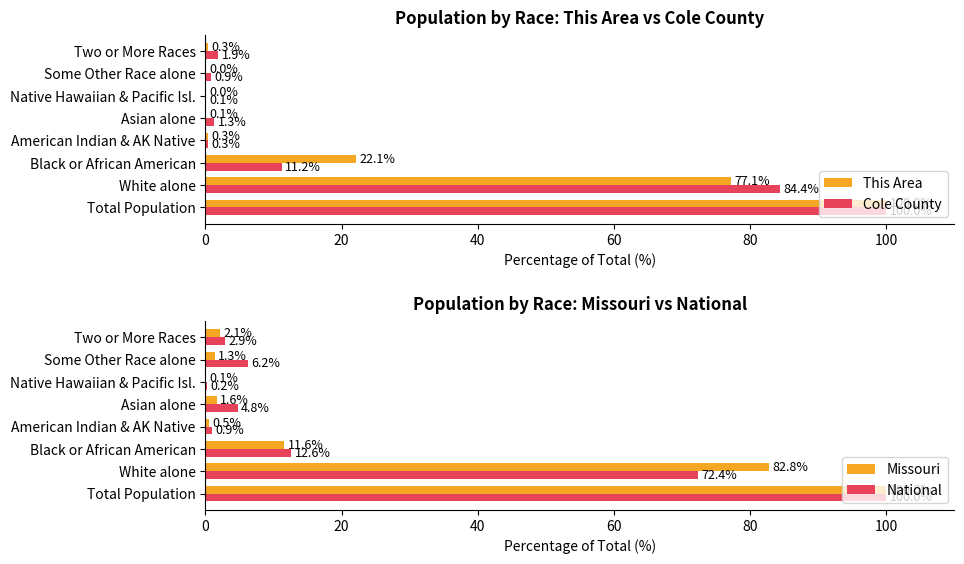

Does the chart contain stacked bars?

No